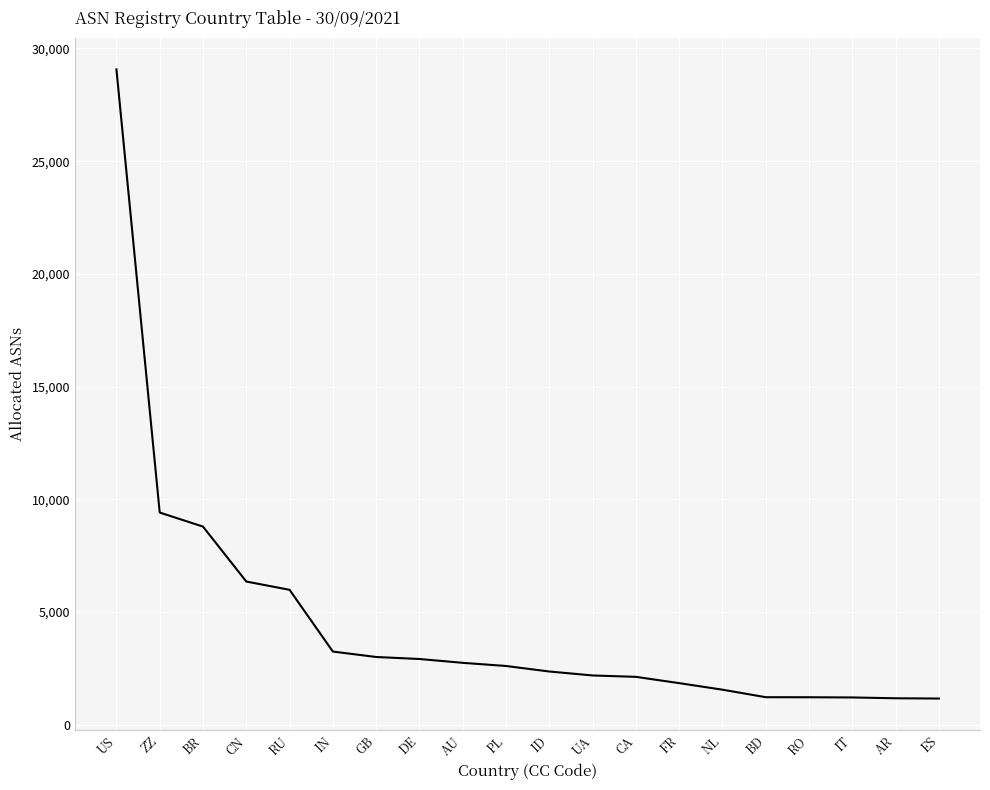

Approximately how many times larger is the value at PL compared to BR?

0.3